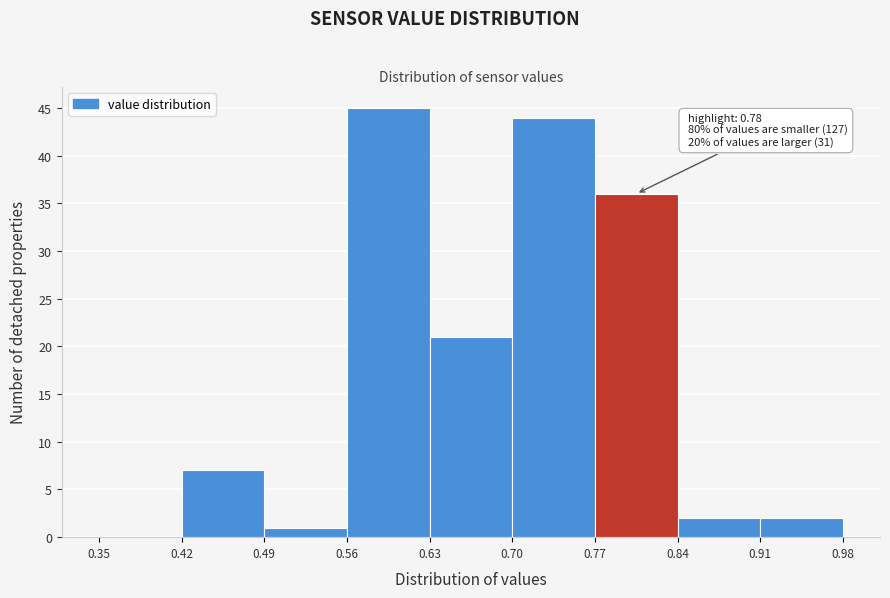

Over which range of the x-axis is the bar tallest?

0.56 to 0.63